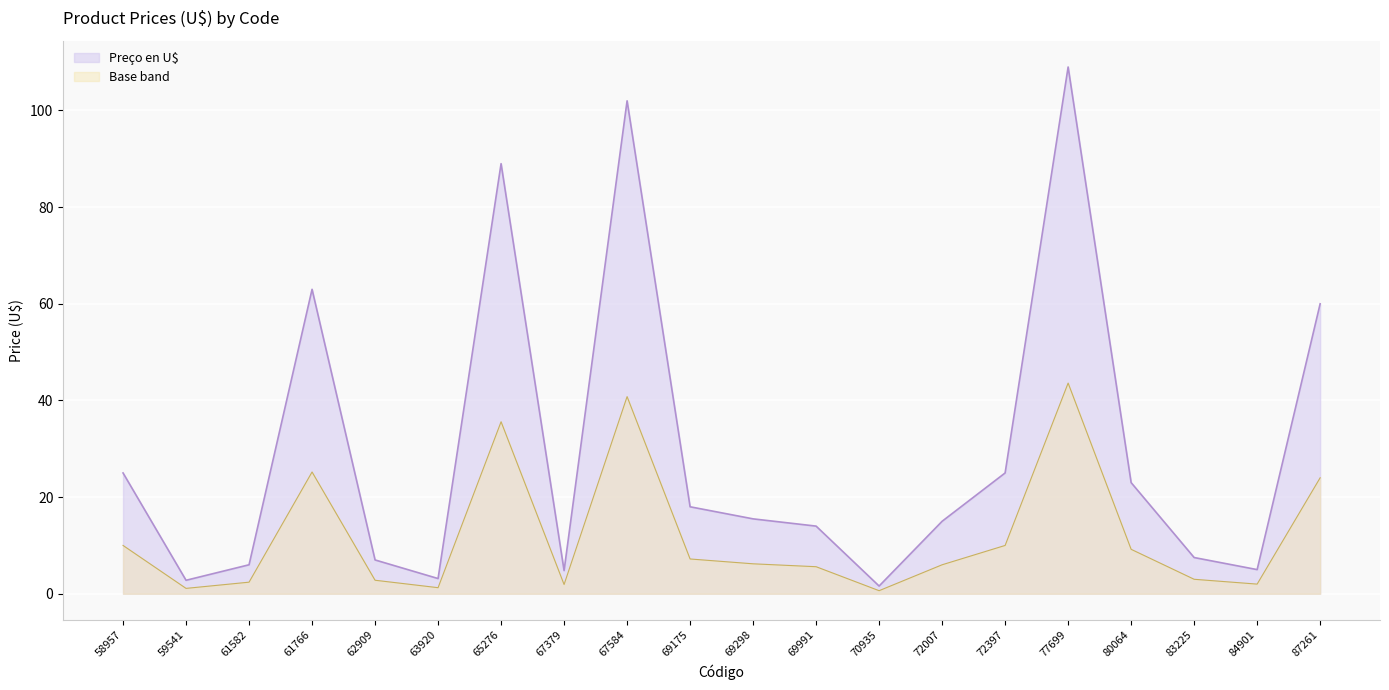

What is the value of the 14th point from the left?

15.0